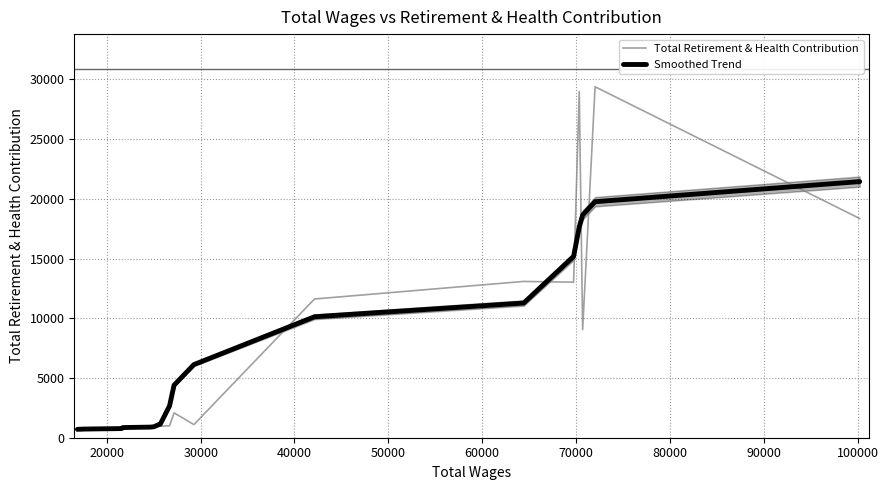

Which series has the widest spread of values?

Total Retirement & Health Contribution